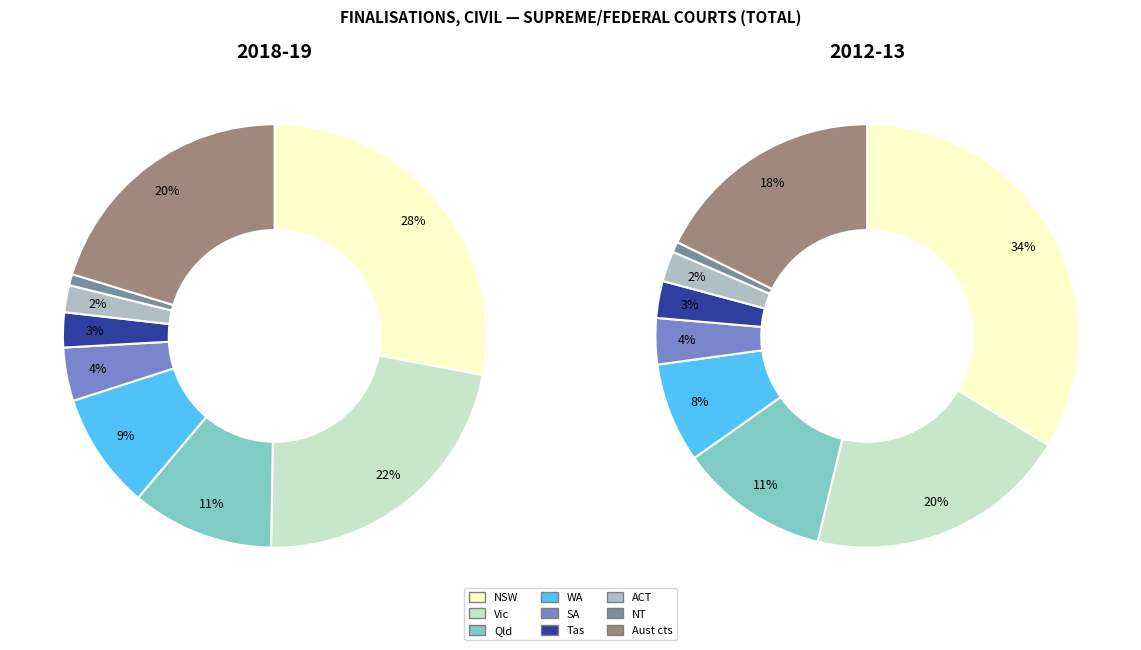

Does NT account for over 50% of the chart?

No